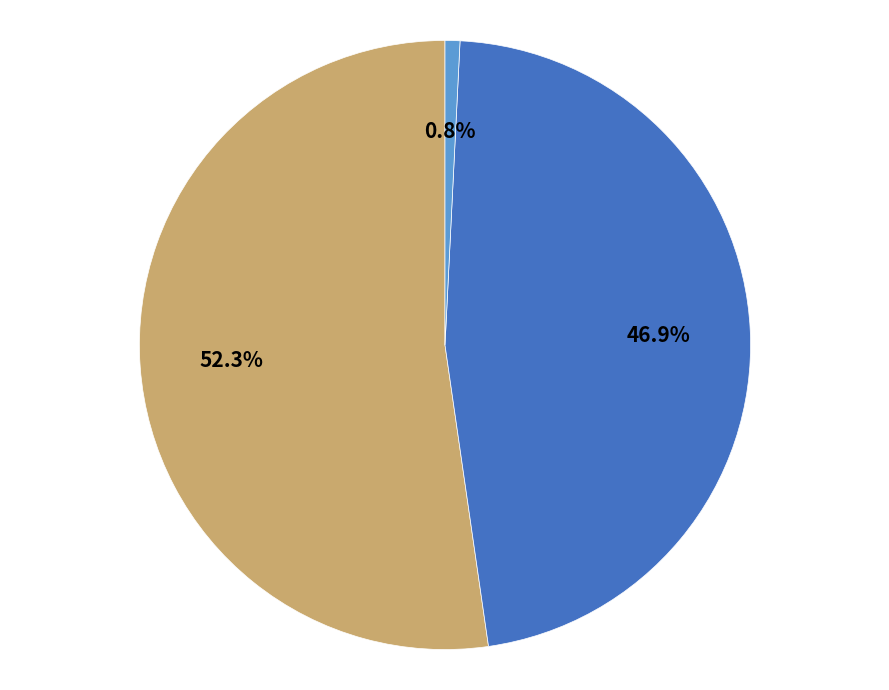

Is there a majority slice in this chart?

Yes